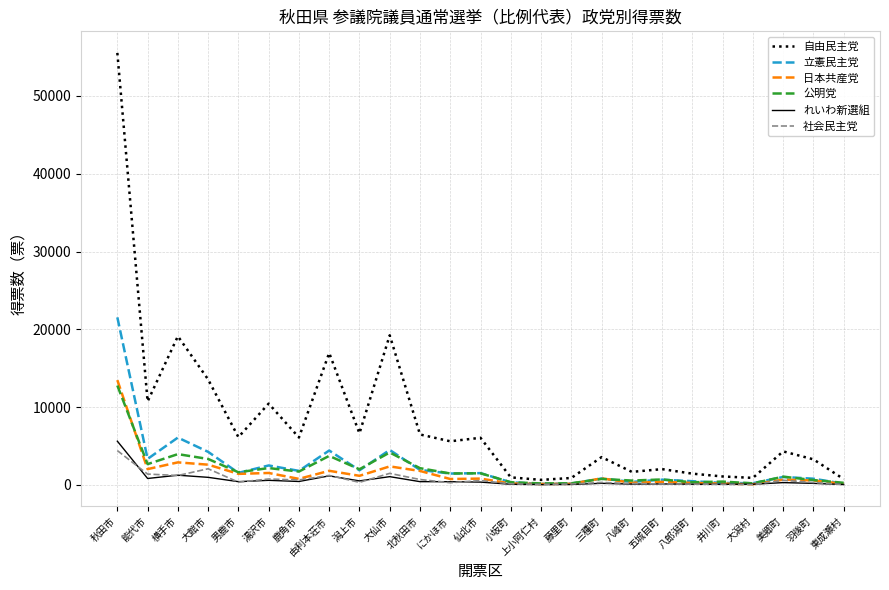

How many distinct data groups are displayed?

6